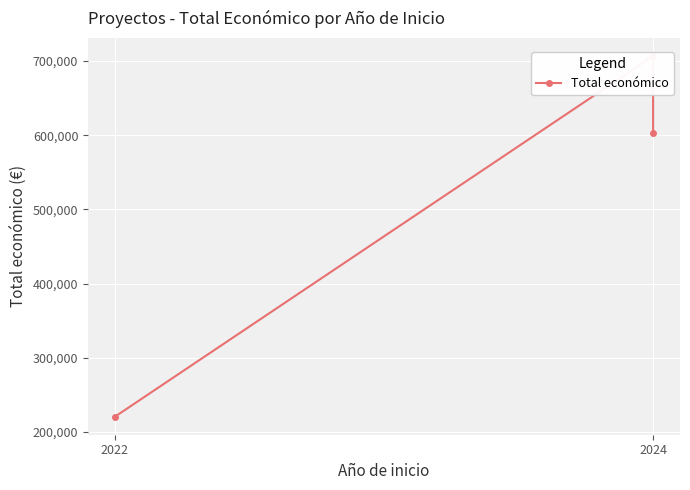

Which label corresponds to the smallest value in the chart?

2022